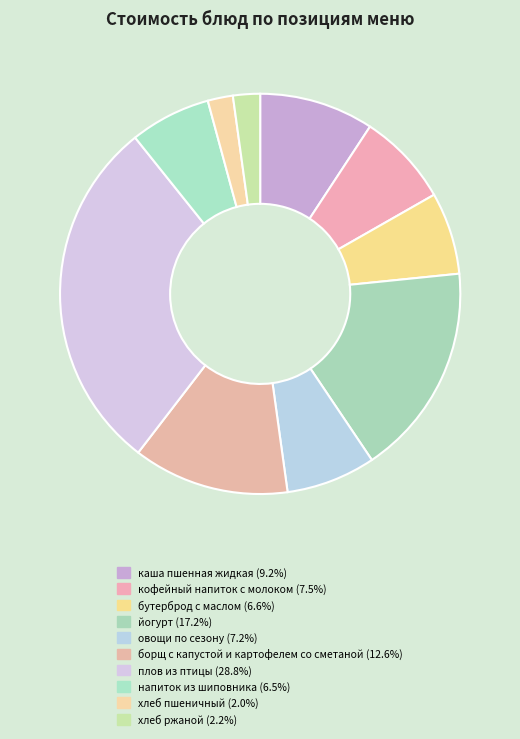

Is йогурт the majority of the pie?

No